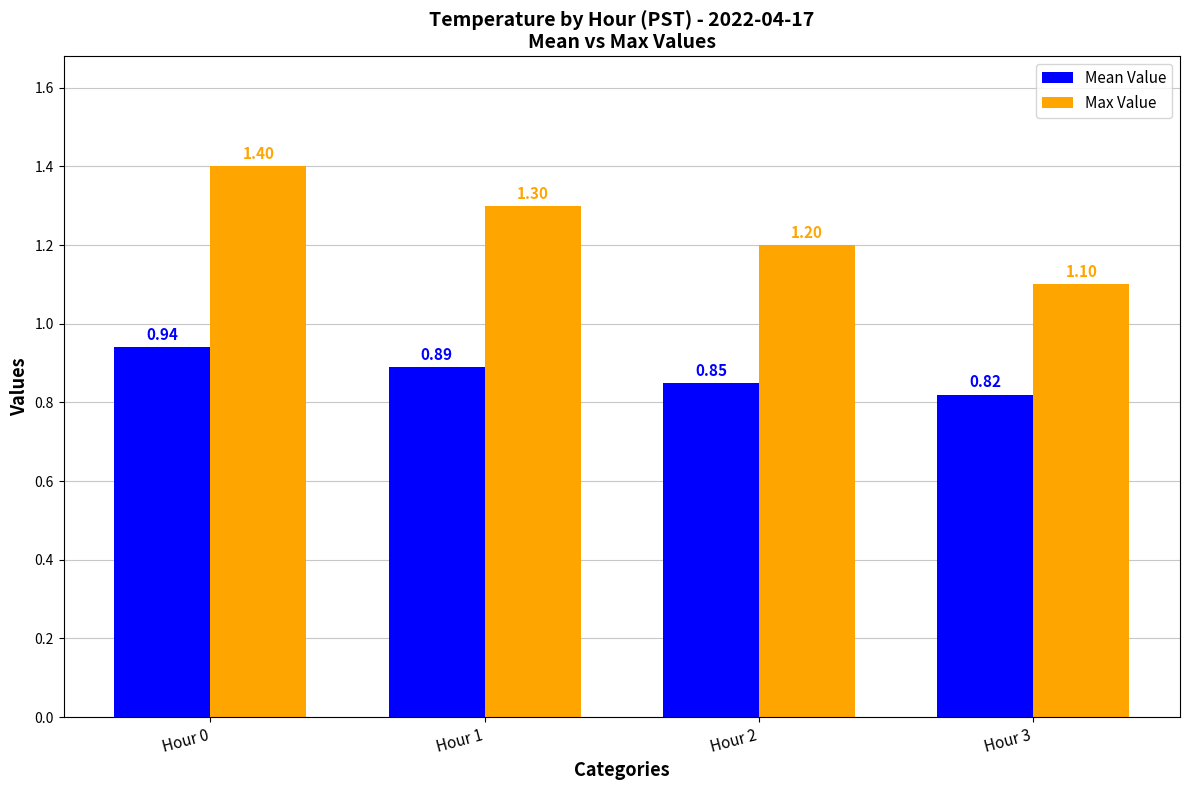

Which series has the widest spread of values?

Max Value